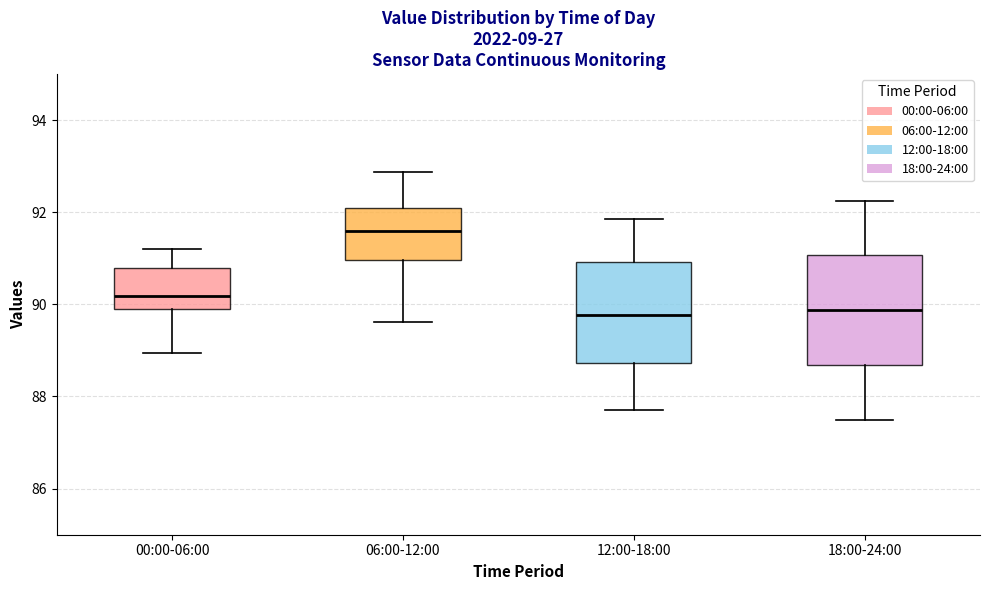

Reading left to right, read every box against the y-axis: the position of its median line, the range the box covers, and the ends of its whiskers. The values are not printed on the chart, so give them approximately, as read against the axis.

00:00-06:00: median 90.2, box 89.8 to 90.8, whiskers 89.0 to 91.2
06:00-12:00: median 91.6, box 91.0 to 92.0, whiskers 89.6 to 92.8
12:00-18:00: median 89.8, box 88.8 to 91.0, whiskers 87.8 to 91.8
18:00-24:00: median 89.8, box 88.6 to 91.0, whiskers 87.6 to 92.2